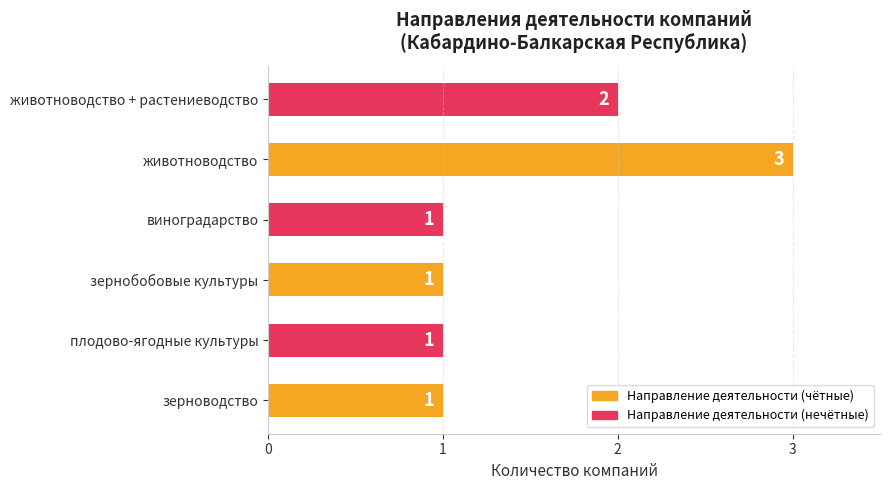

What is the sum of all values?

9